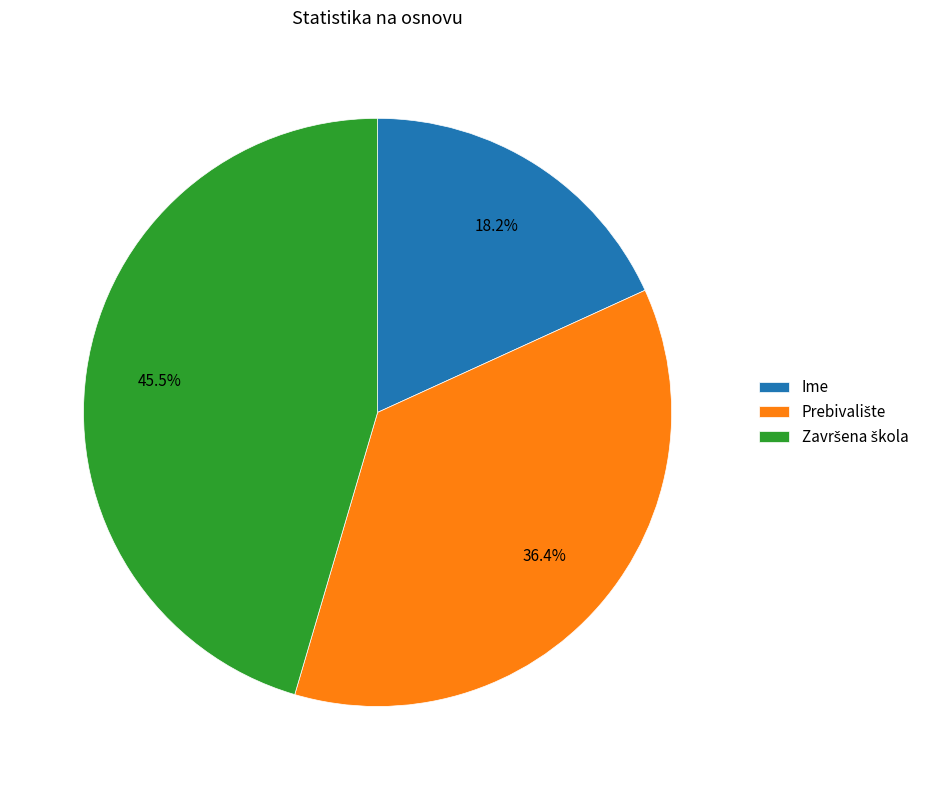

Does any single category account for the majority?

No